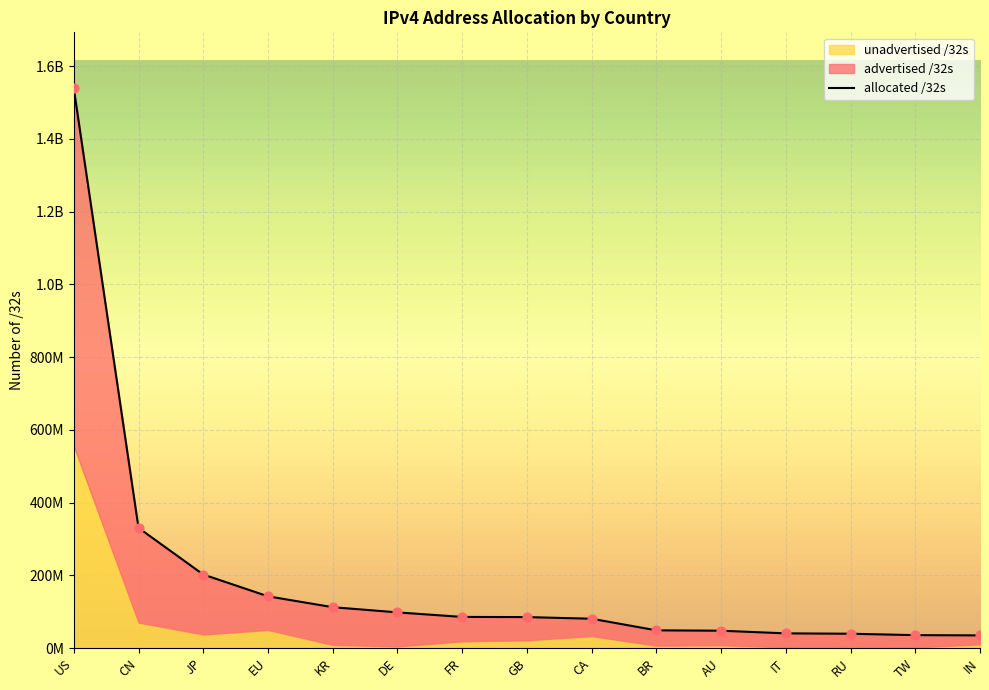

Which series has the widest spread of Y values?

allocated /32s